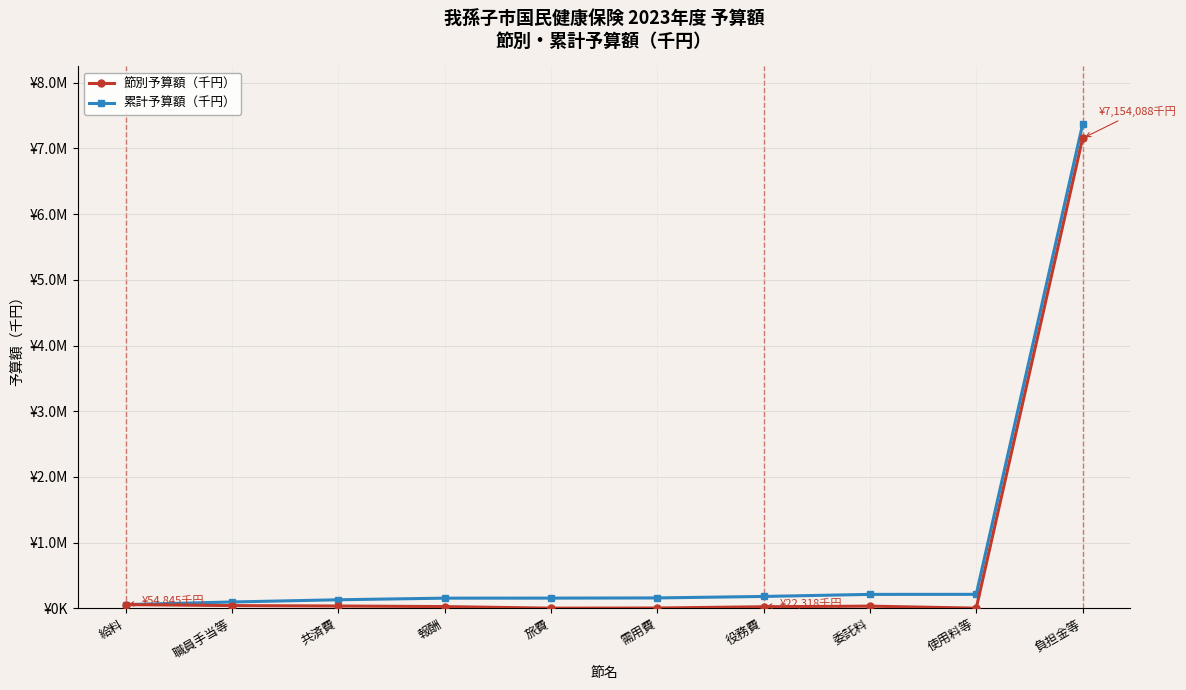

In 節別予算額（千円）, how many points are higher than both neighbors (excluding endpoints)?

1